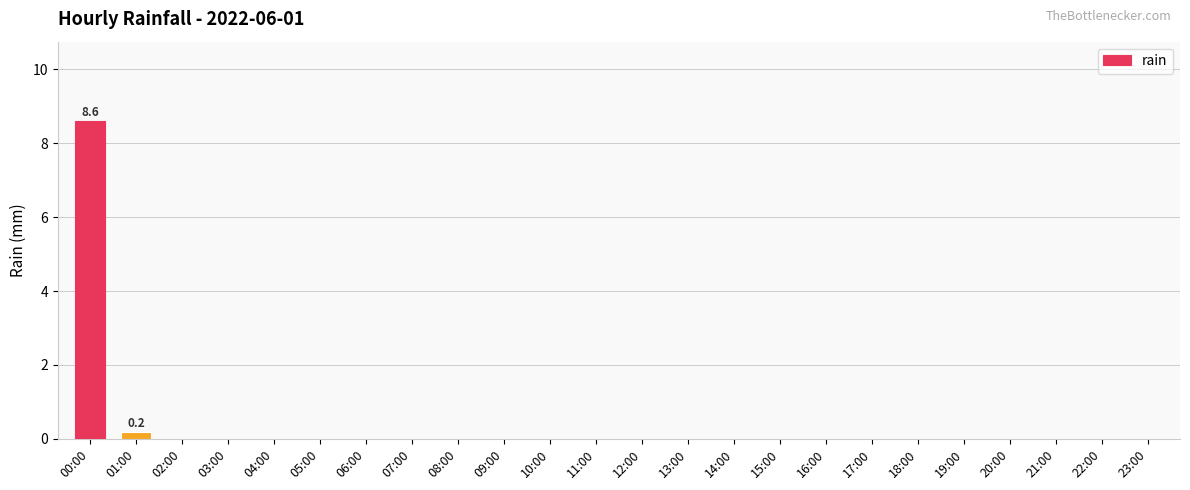

The value at 11:00 is 0.0. True or false?

True